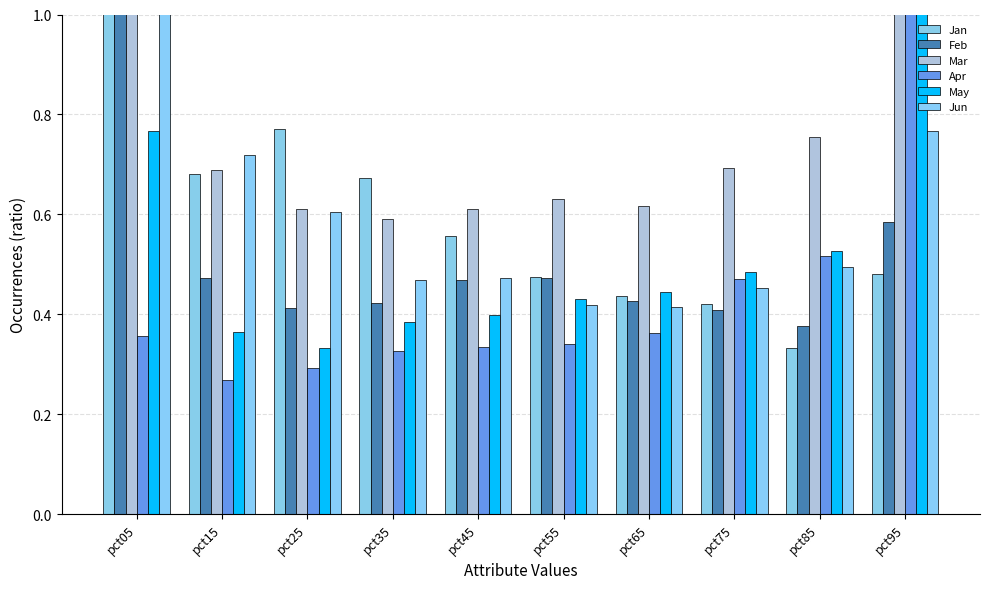

Which category has the highest value in the Jun series?

pct05